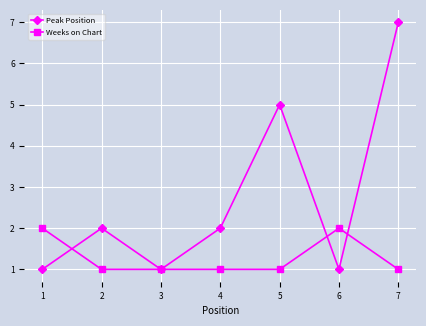

What is the maximum value shown in the chart?

7